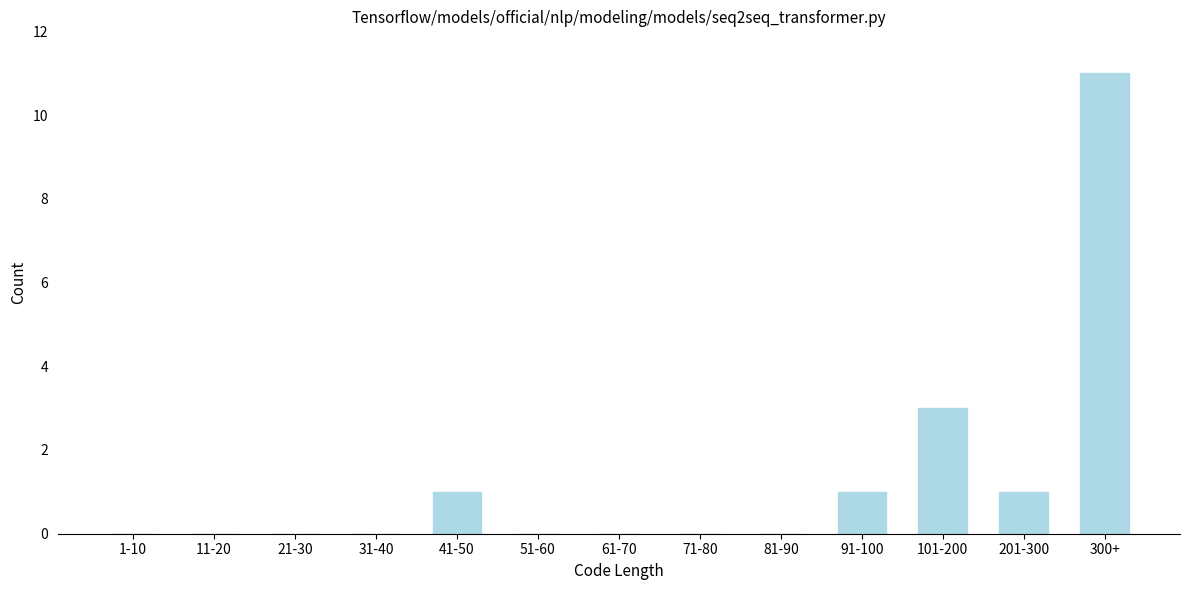

Reading left to right, extract all data points from this chart.

1-10=0	11-20=0	21-30=0	31-40=0	41-50=1	51-60=0	61-70=0	71-80=0	81-90=0	91-100=1	101-200=3	201-300=1	300+=11